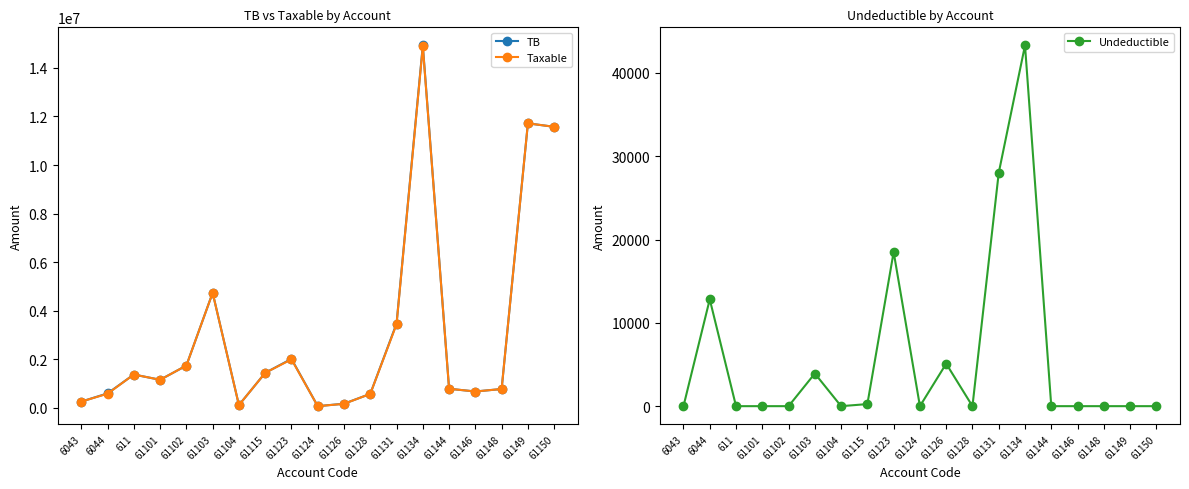

Which series has the widest spread of values?

TB